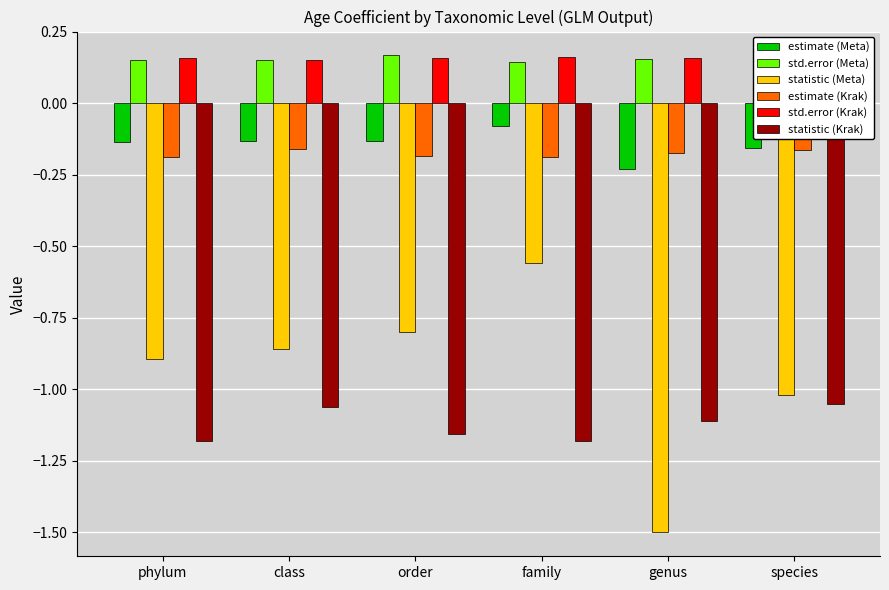

What is the difference between the highest and lowest values at phylum?

1.3